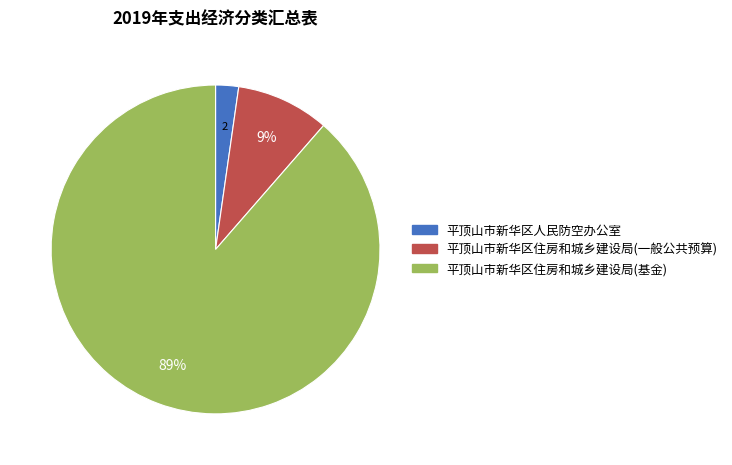

Which category has the smallest portion of the pie?

平顶山市新华区人民防空办公室